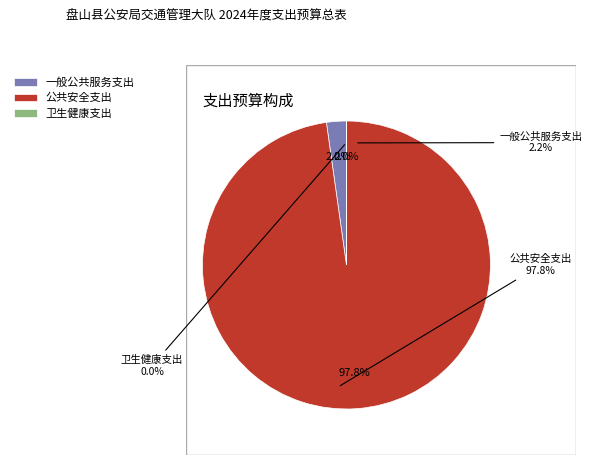

Combined, do 公共安全支出 and 一般公共服务支出 account for over 50%?

Yes